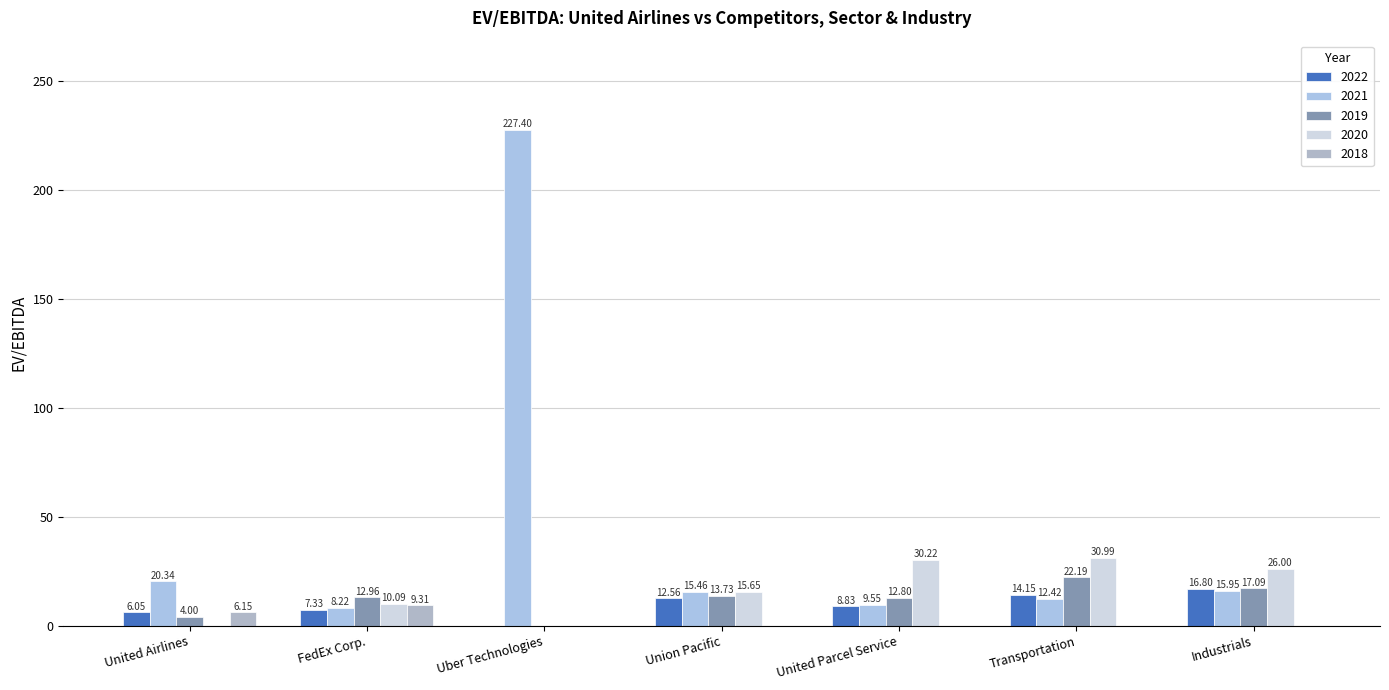

What is the label of the 5th bar from the right?

Uber Technologies